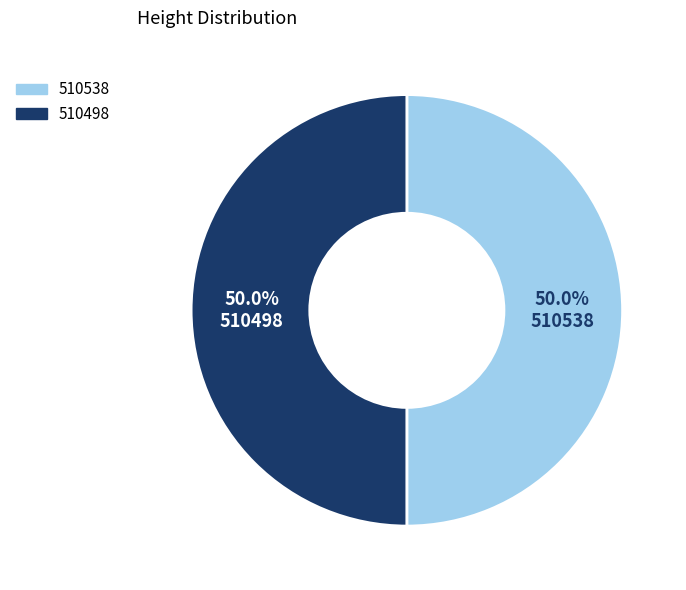

To the nearest percent, what is the average slice percentage?

50%